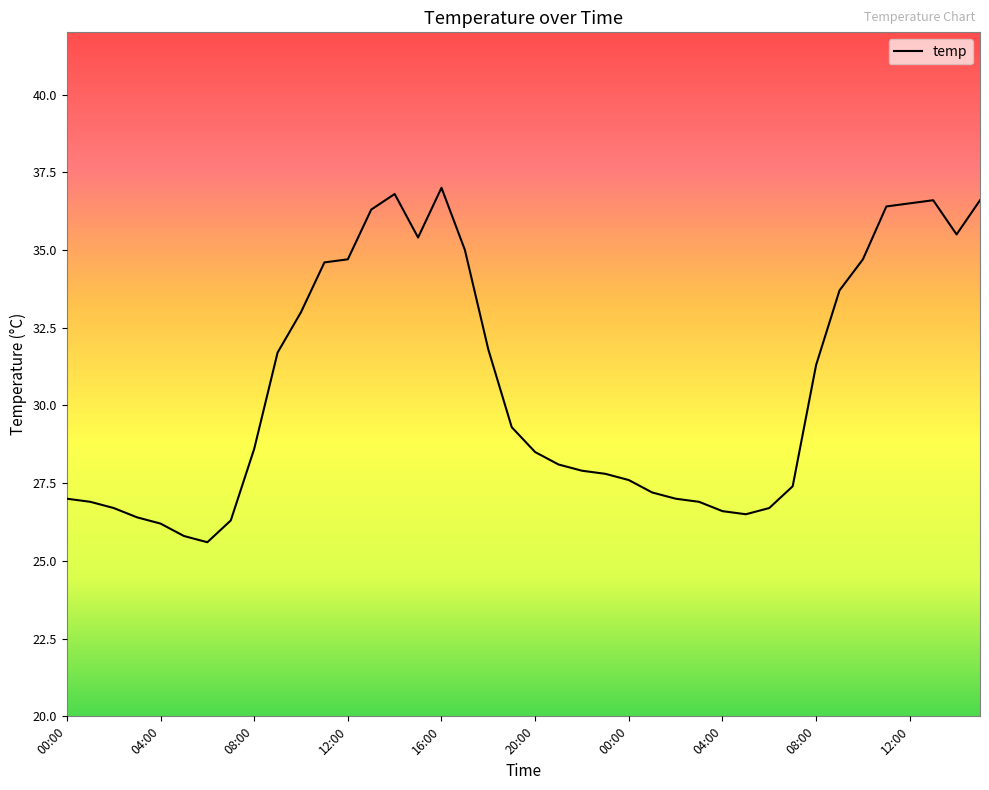

What is the maximum value shown in the chart?

37.0